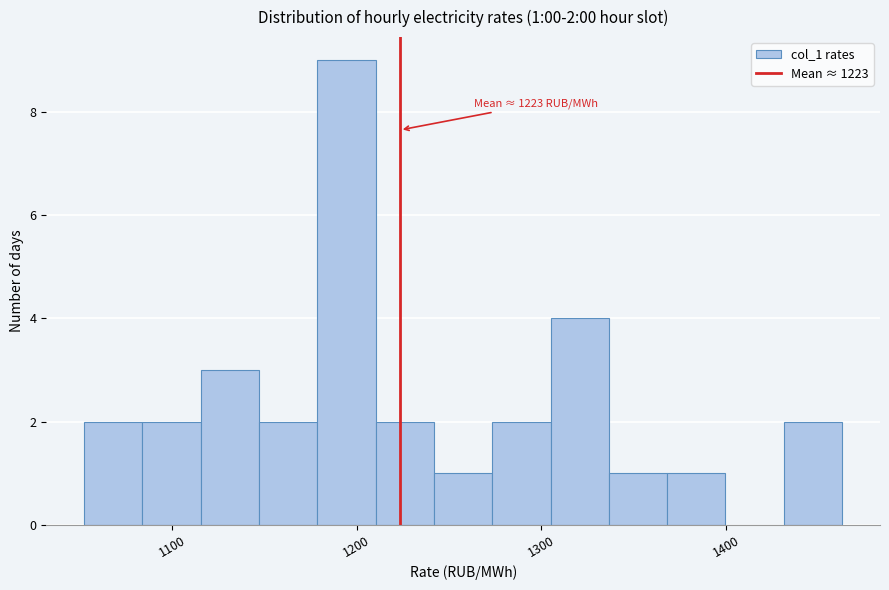

Around what value on the x-axis is the tallest bar? Give the approximate position of its centre, as read against the axis.

1190